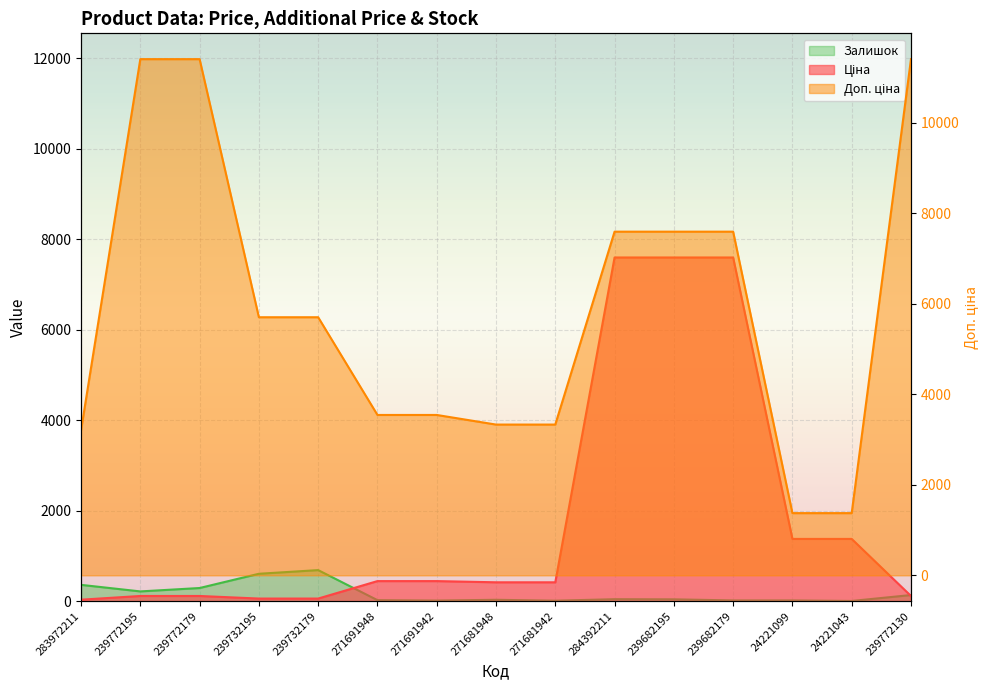

Which series has the widest spread of values?

Доп. ціна